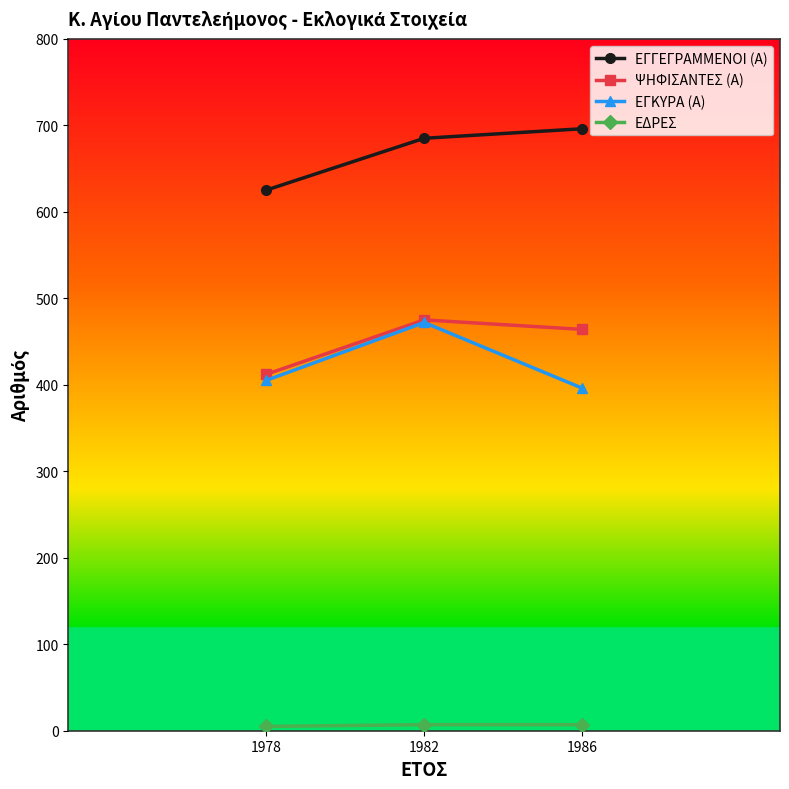

What is the total value across all series at 1982?

1639